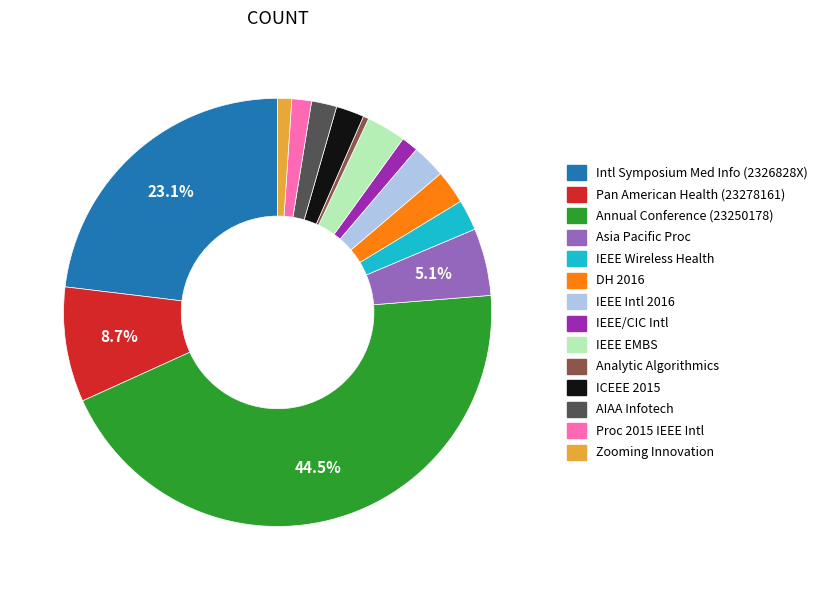

What is the ratio of the value at Intl Symposium Med Info (2326828X) to the value at Pan American Health (23278161)?

2.7